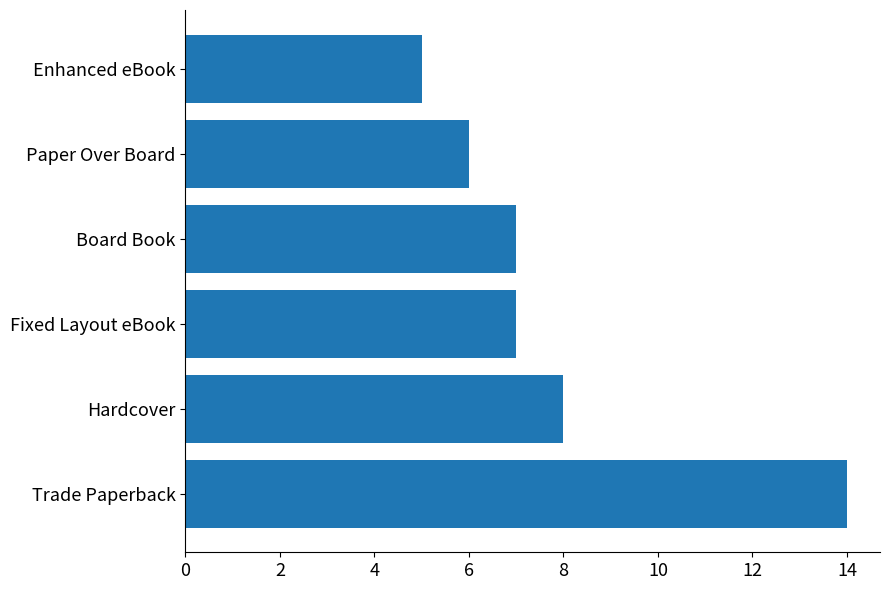

What is the difference between the maximum and minimum values?

9